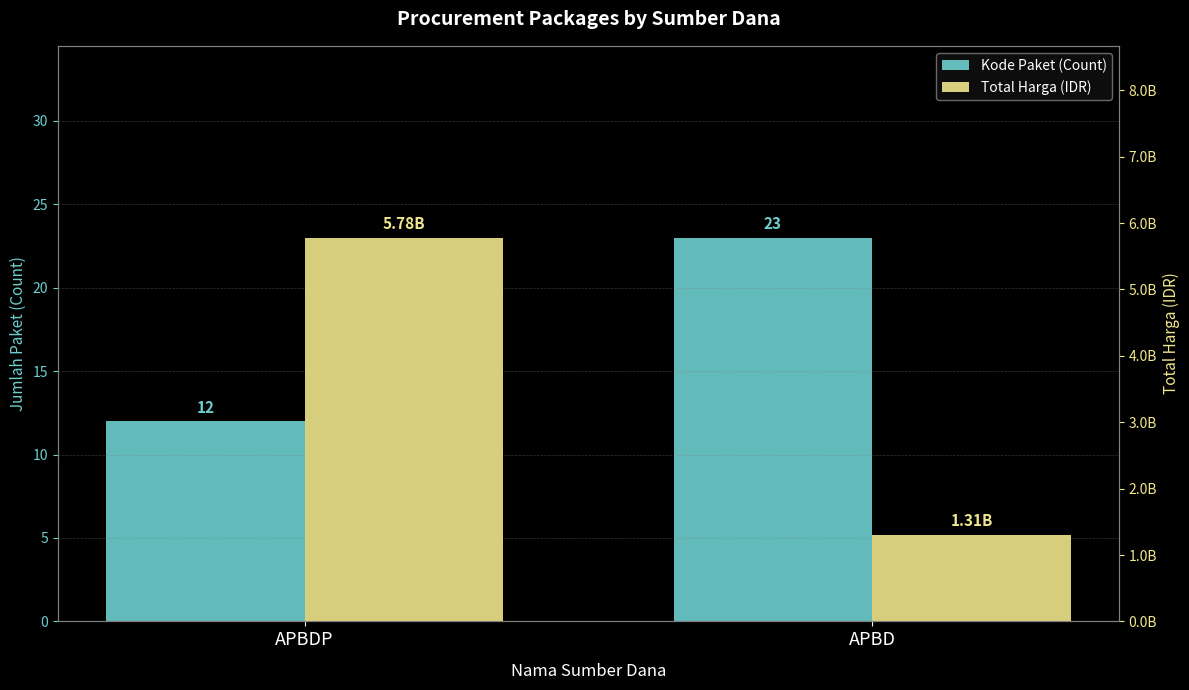

How many bars are there in each group?

2